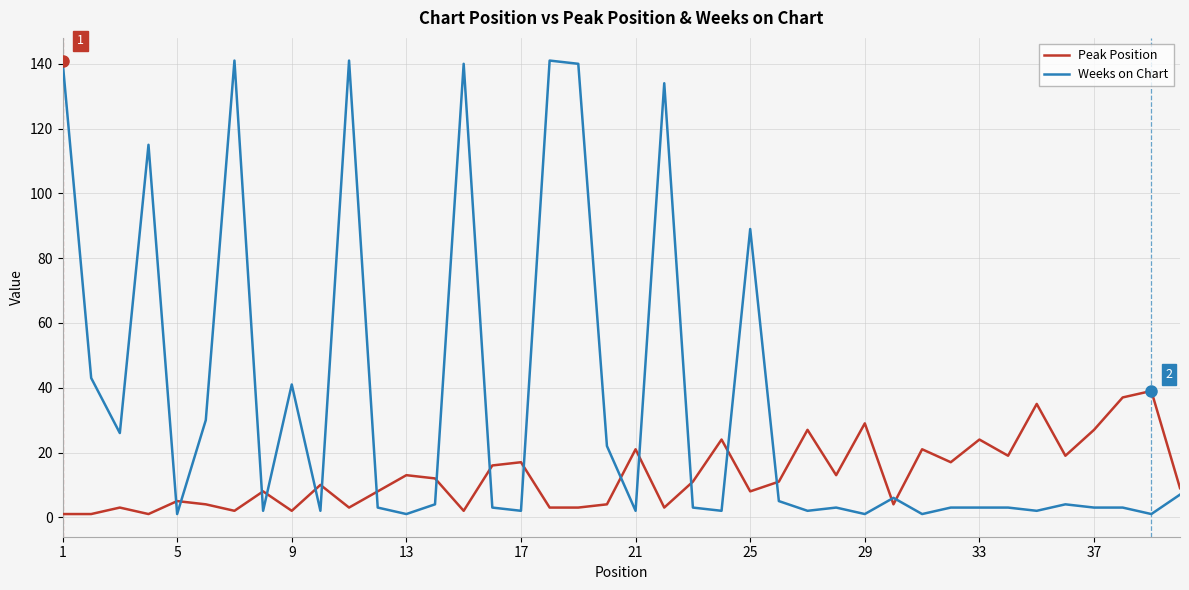

True or false: Weeks on Chart has more than 2 points higher than both neighbors.

True